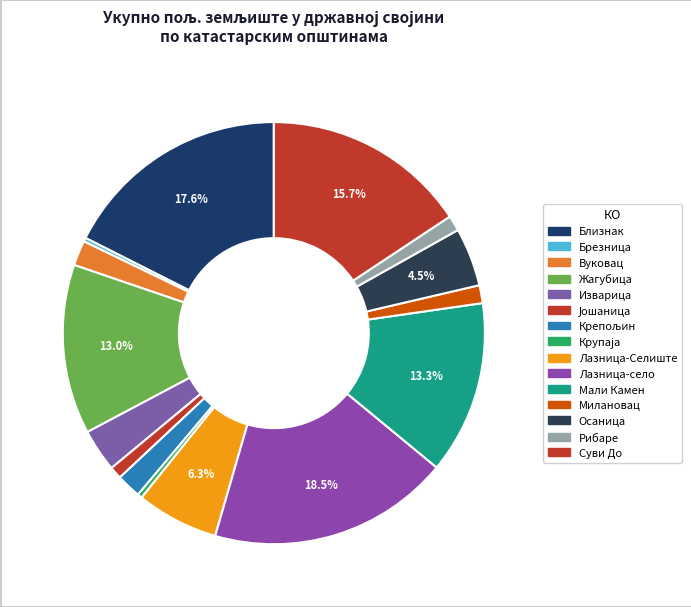

Rank the categories by value from highest to lowest.

Лазница-село, Близнак, Суви До, Мали Камен, Жагубица, Лазница-Селиште, Осаница, Изварица, Вуковац, Крепољин, Милановац, Рибаре, Јошаница, Крупаја, Брезница